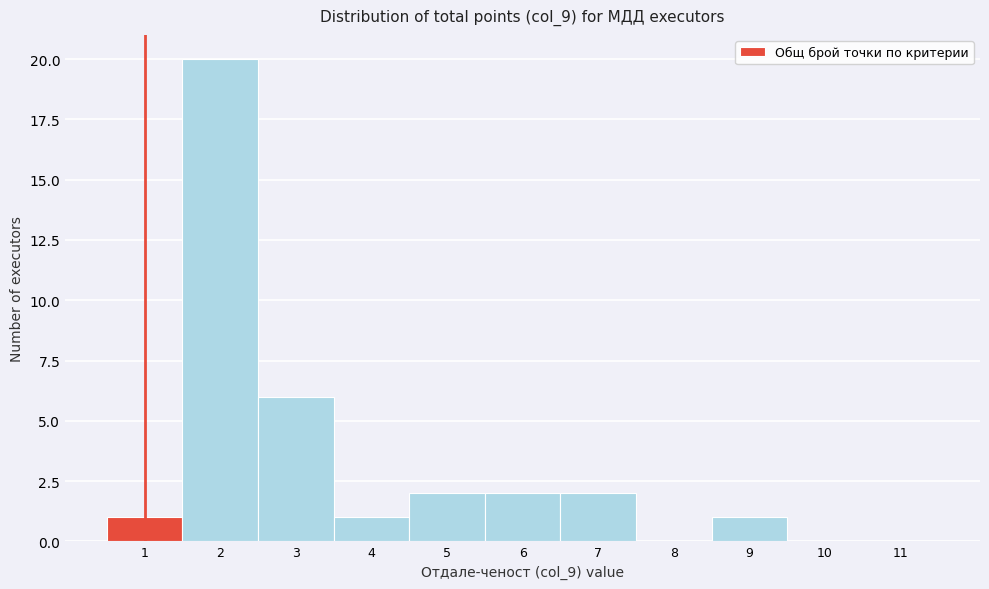

Reading left to right, what are all the values shown in this chart?

1=1	2=20	3=6	4=1	5=2	6=2	7=2	8=0	9=1	10=0	11=0